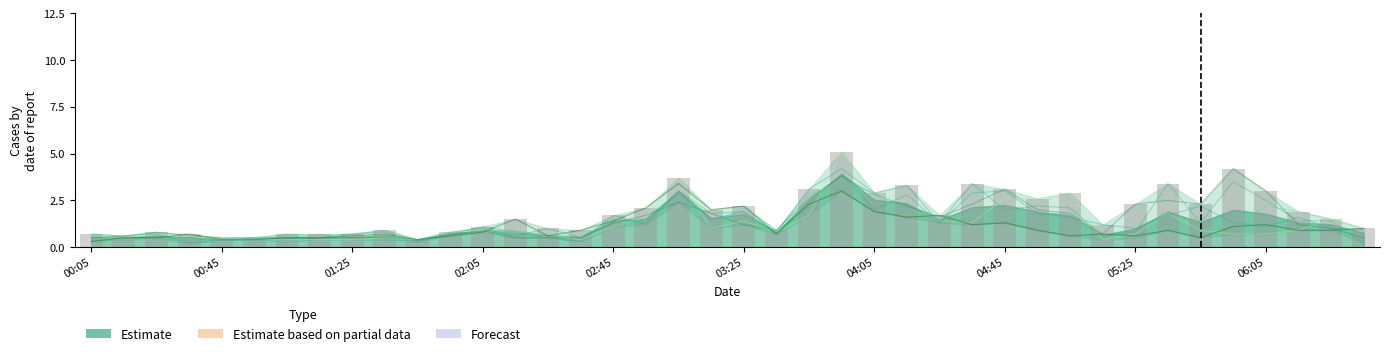

What is the difference between the values at 20 and 37?

0.3